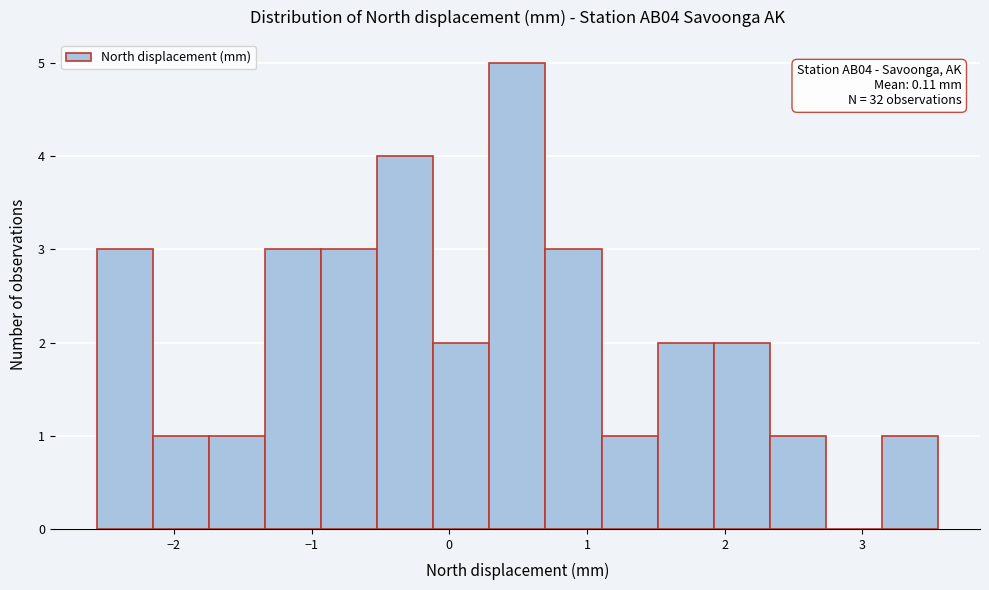

Over which range of the x-axis is the bar tallest?

0.3 to 0.7